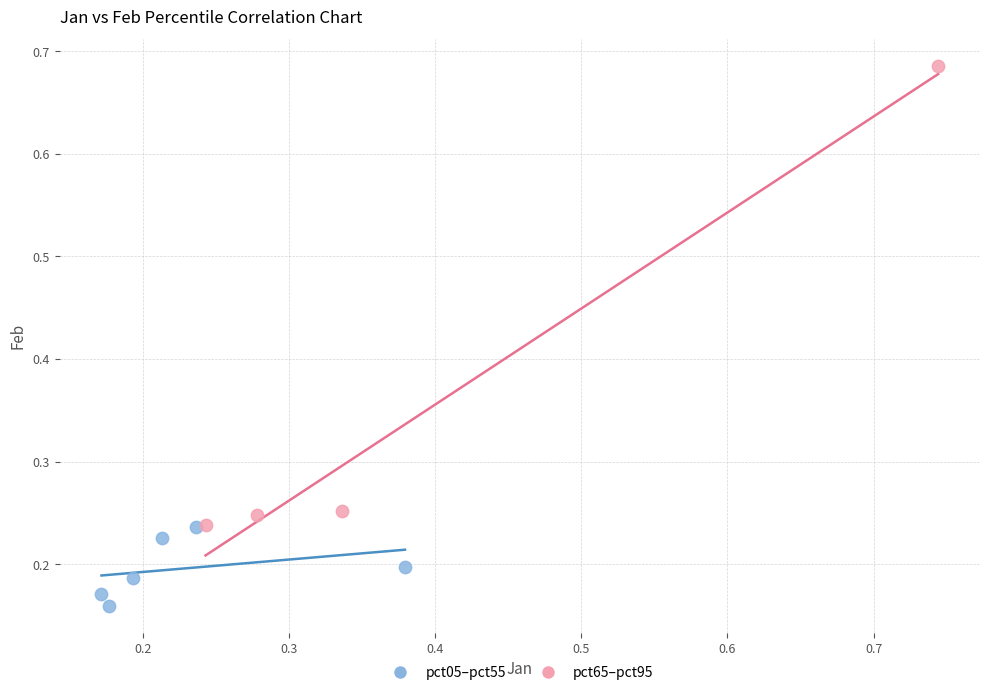

Which series has the widest spread of Y values?

pct65–pct95